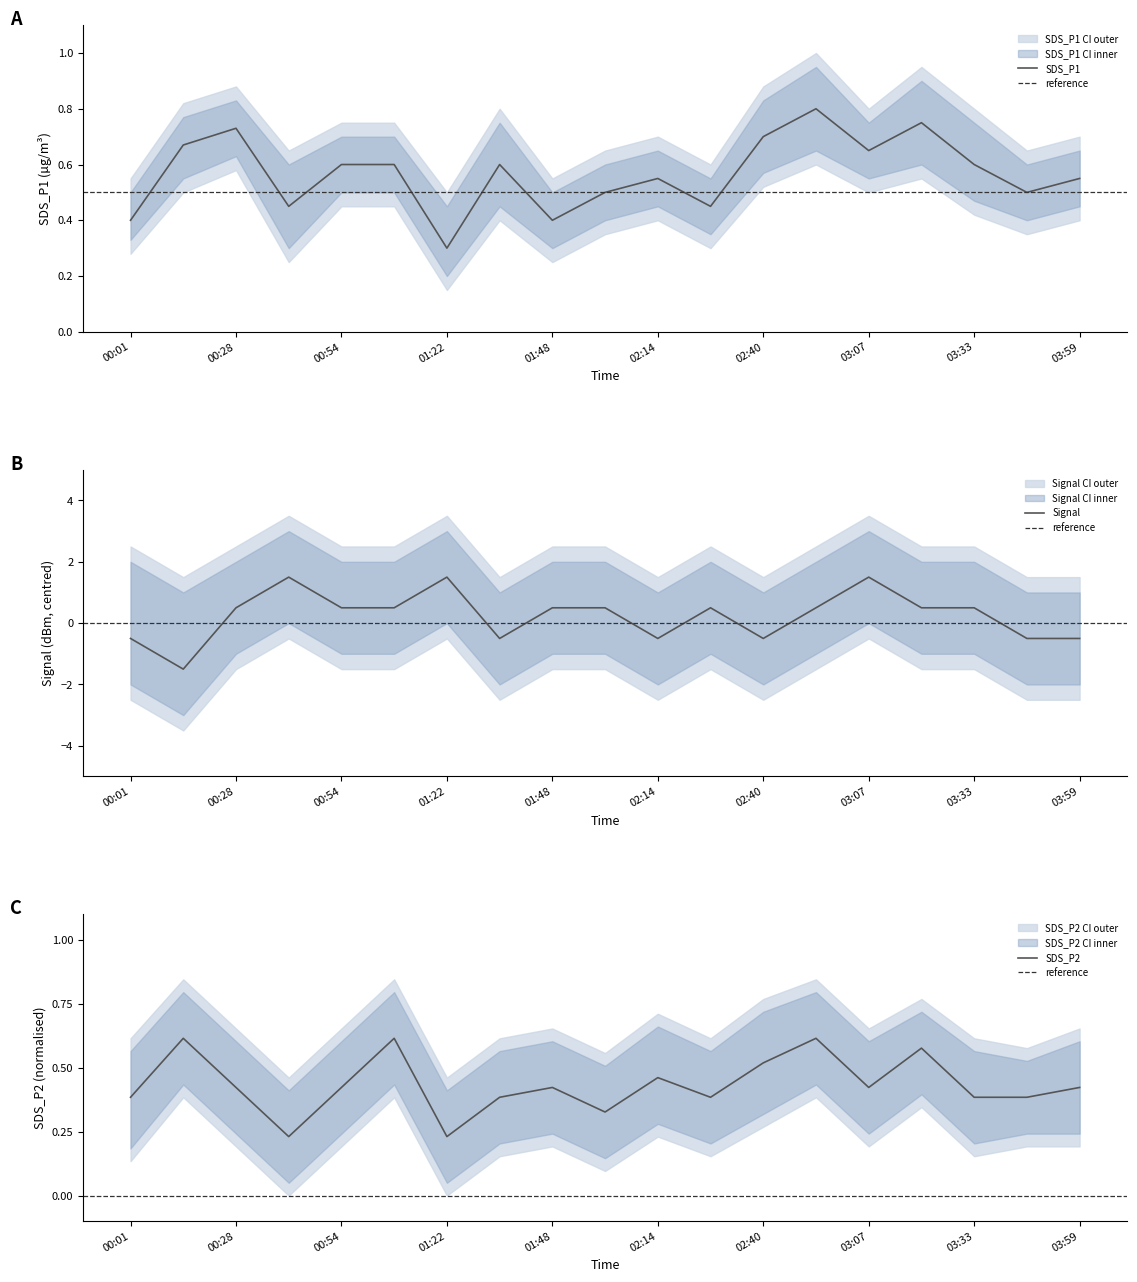

At 02:14, list the series in order from largest to smallest.

SDS_P1, SDS_P2, Signal